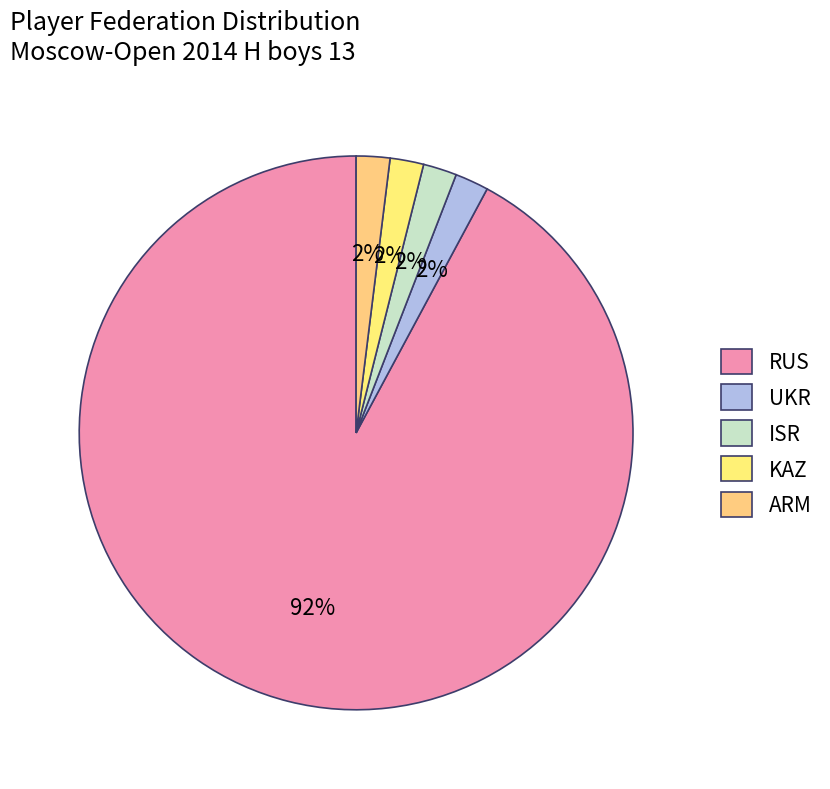

What is the smallest slice in the pie chart?

UKR